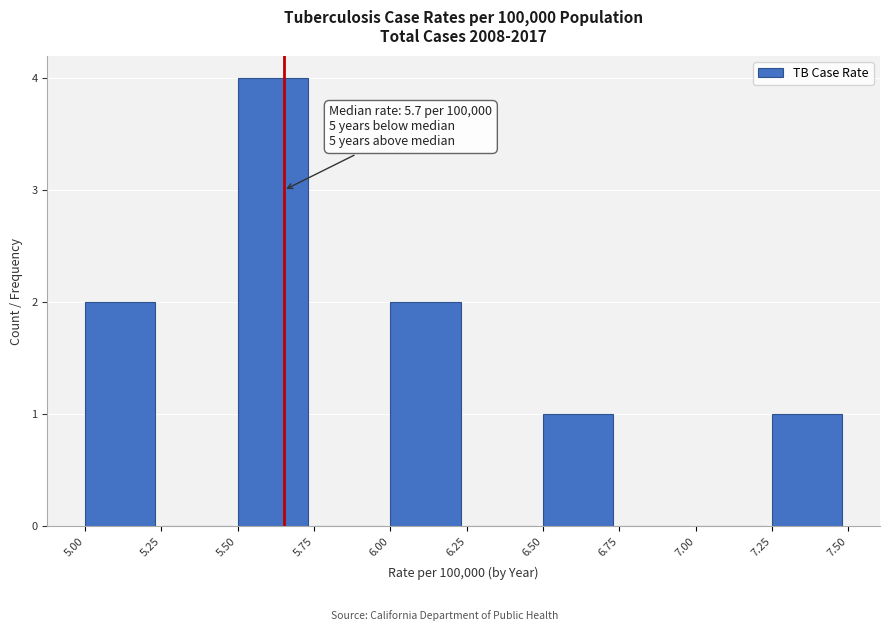

Which range on the x-axis has the tallest bar?

5.50 to 5.75